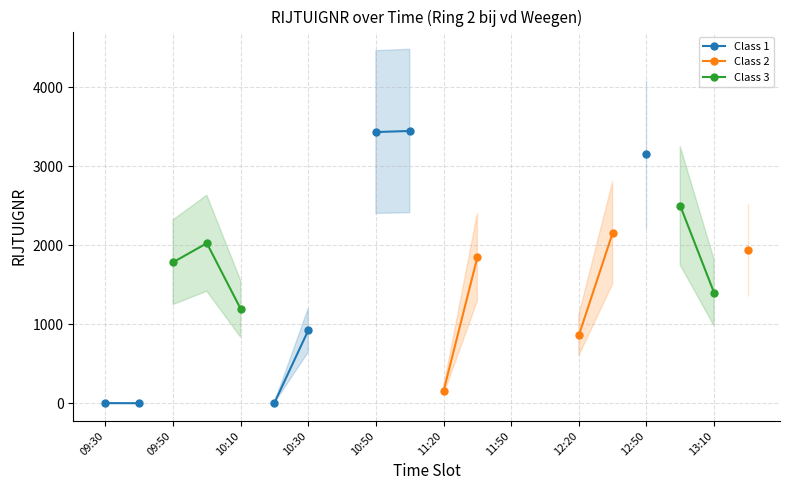

Which series has the widest spread of values?

Class 1